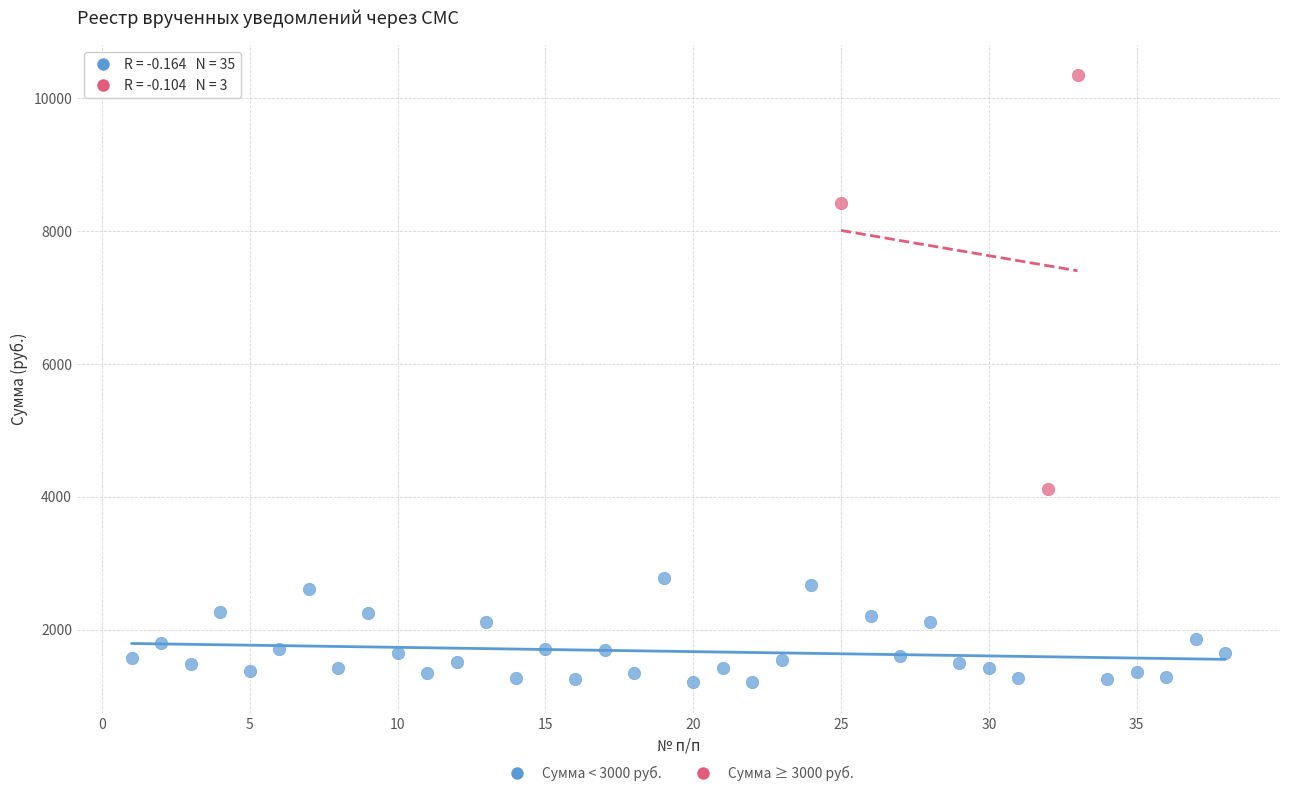

Which series reaches the maximum Y coordinate?

Сумма ≥ 3000 руб.